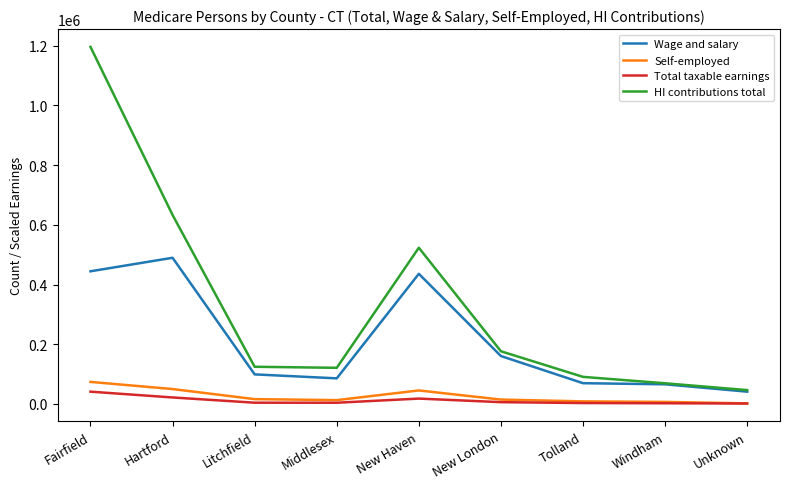

Which series has the widest spread of values?

HI contributions total